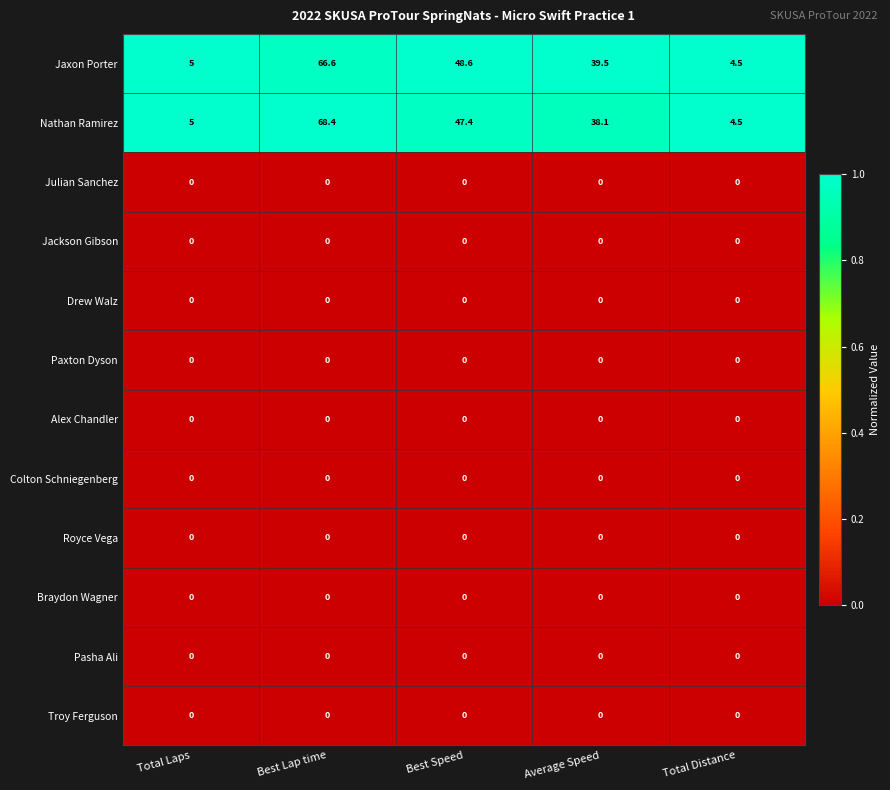

Which series has the largest total across all categories?

Jaxon Porter